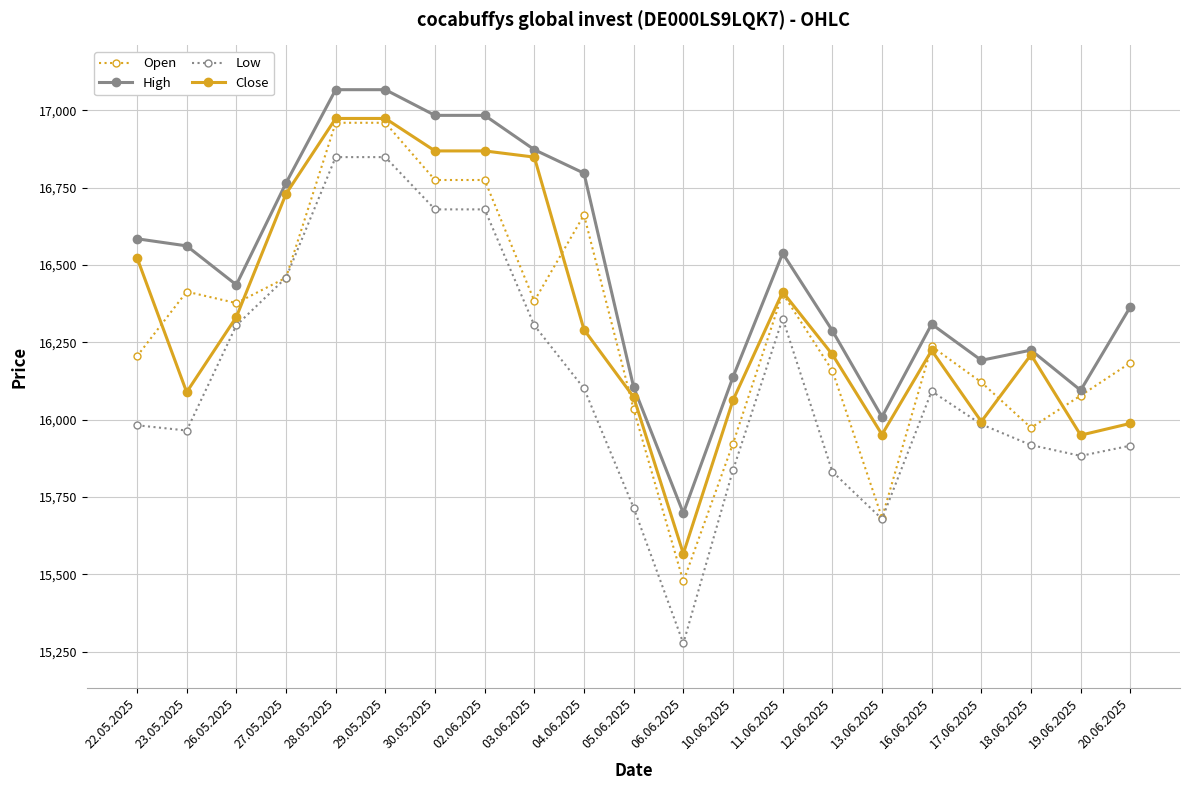

Rank the series at 30.05.2025 from lowest to highest value.

Low, Open, Close, High